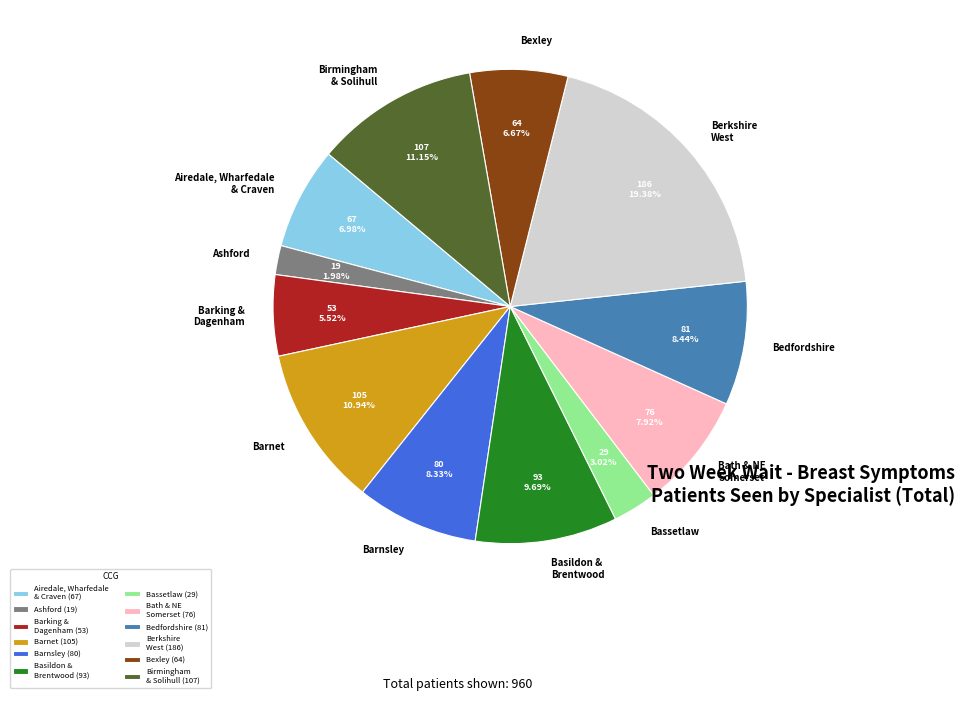

Does any single category account for the majority?

No